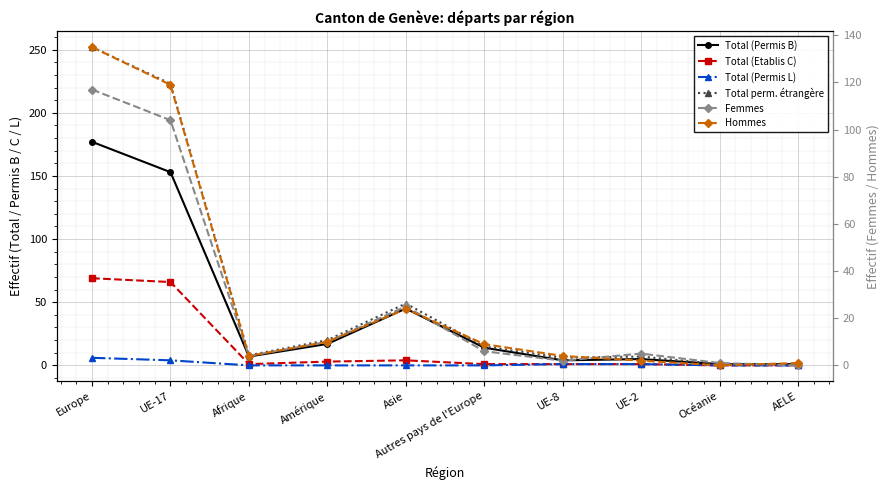

What is the label of the 1st point from the right?

AELE